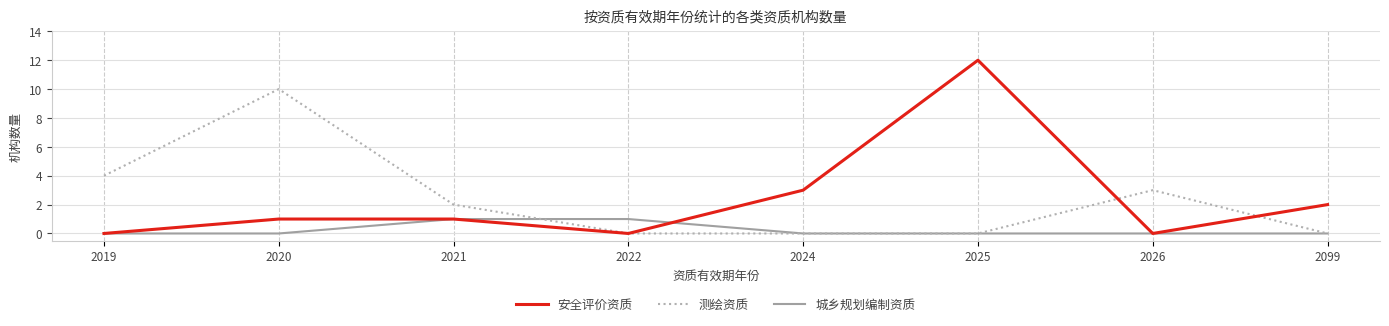

Which series has the widest spread of values?

安全评价资质